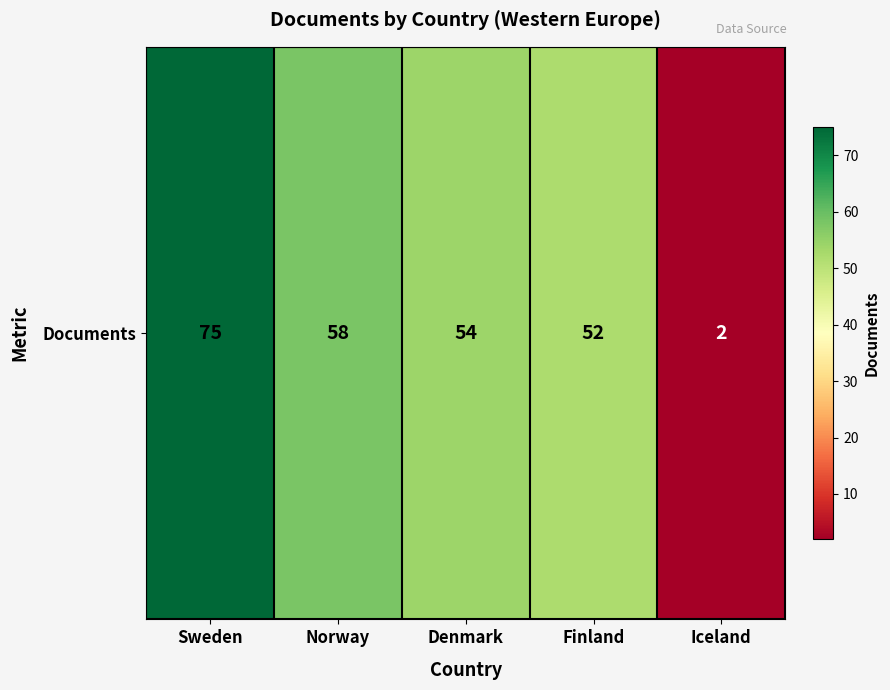

Rank the categories by value from lowest to highest.

Iceland, Finland, Denmark, Norway, Sweden